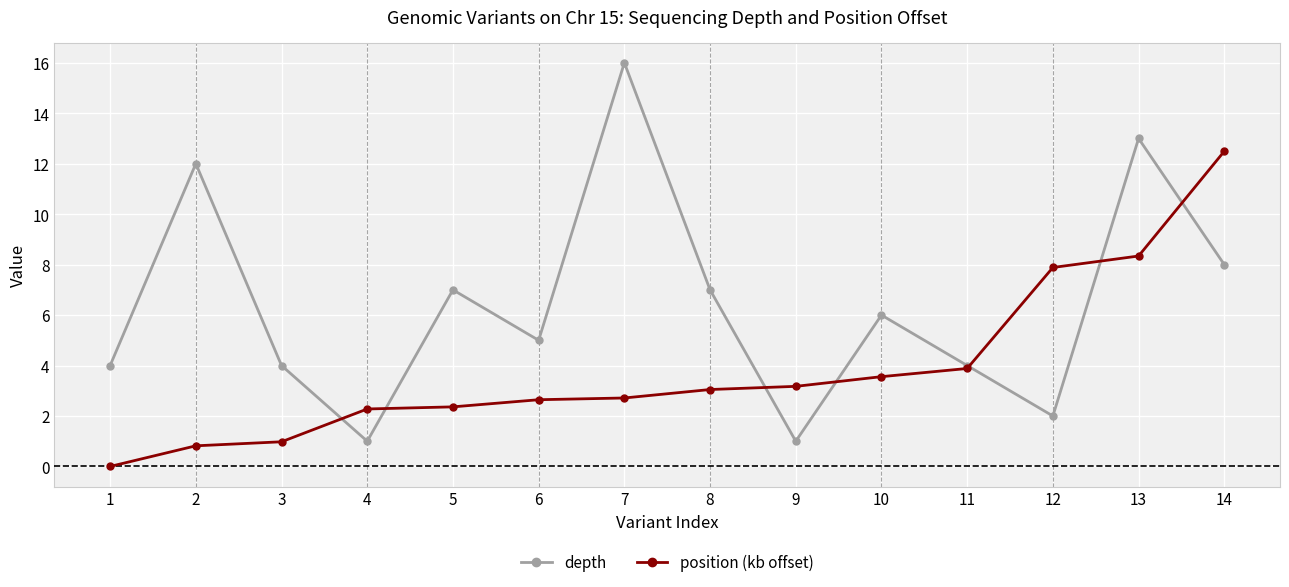

True or false: position (kb offset) has a value of 7.9 at 12.

True